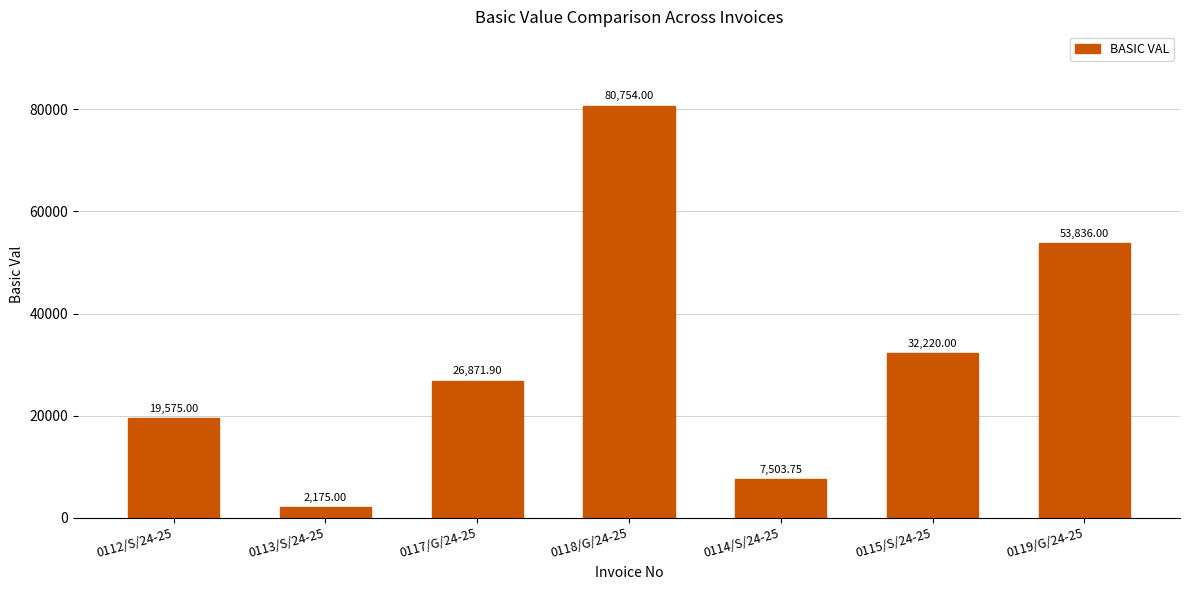

Reading left to right, transcribe all the data shown in this chart.

19575.0	2175.0	26871.9	80754.0	7503.8	32220.0	53836.0